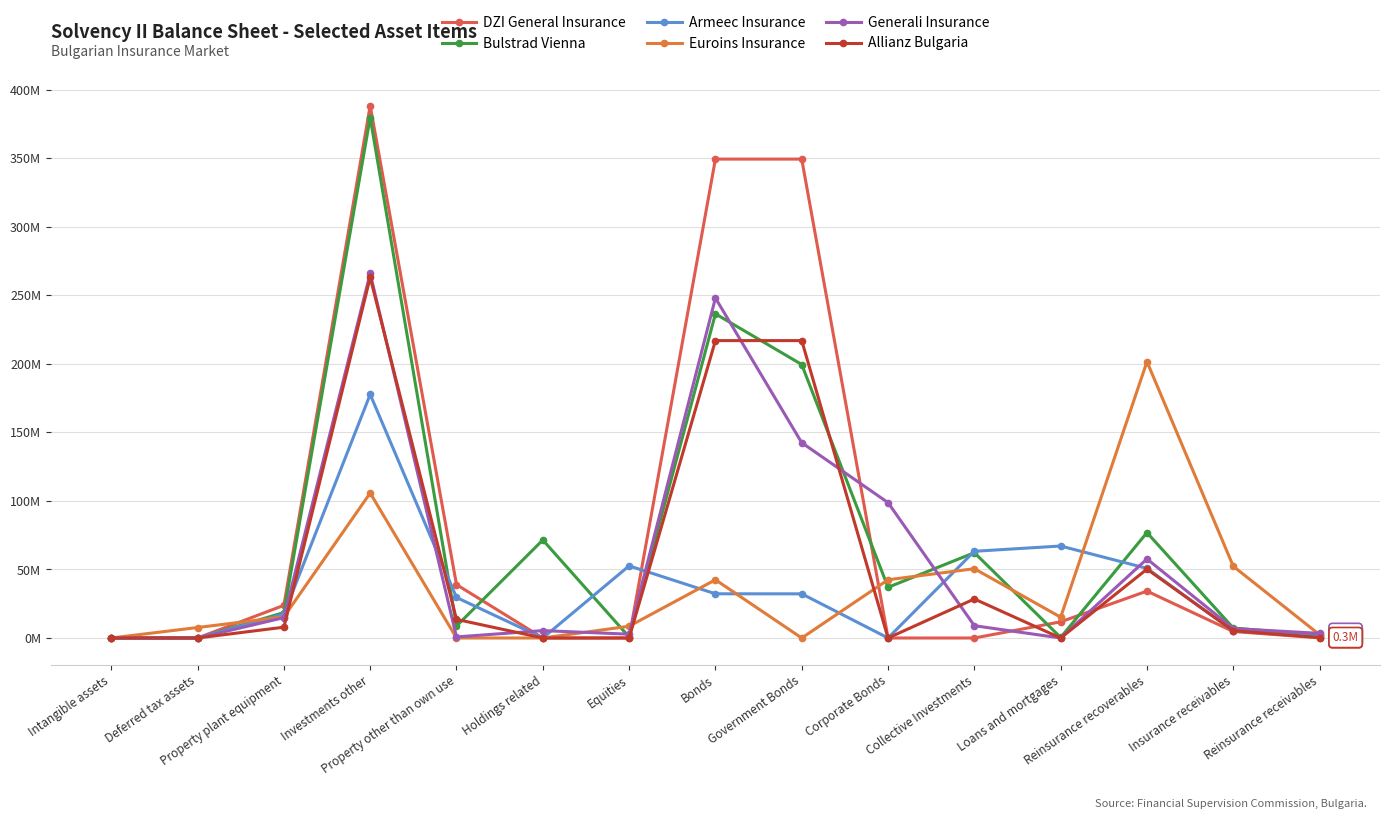

True or false: Euroins Insurance and DZI General Insurance cross at least once.

True